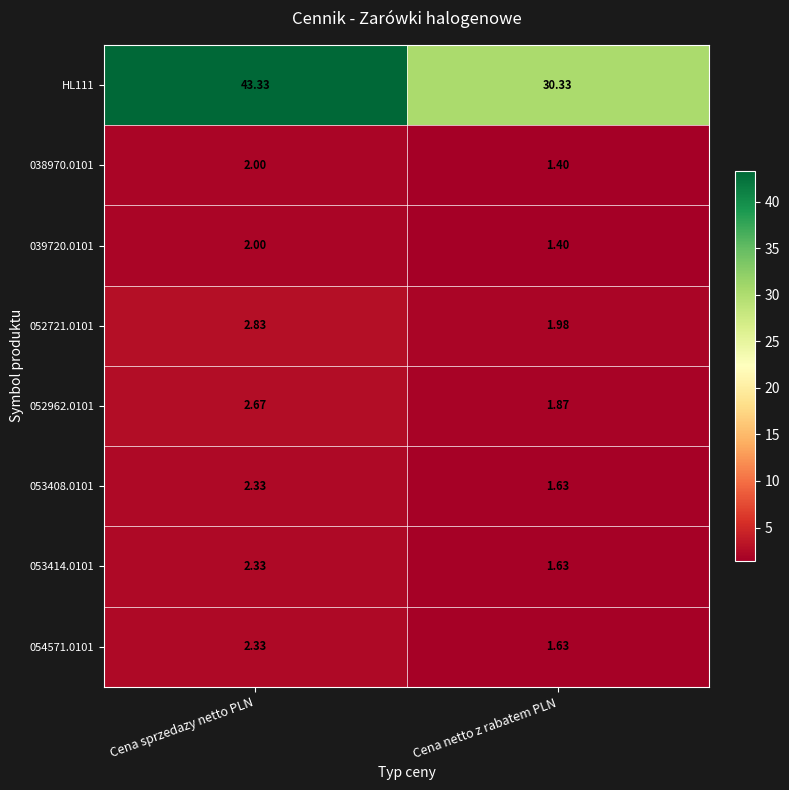

At which category does the chart reach its peak across all series?

Cena sprzedazy netto PLN